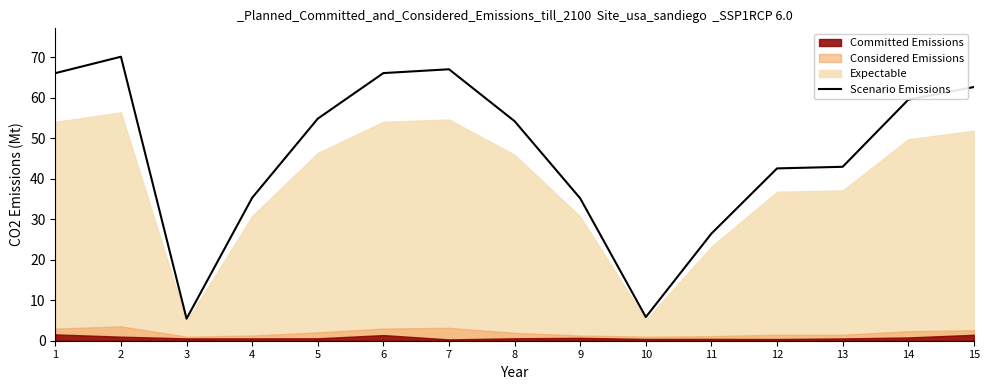

True or false: the data shows 5.4 at 3.

True